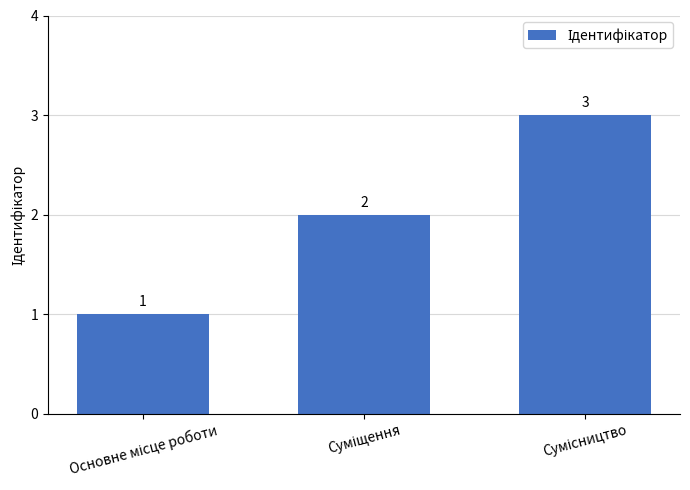

How many values are below 2?

1